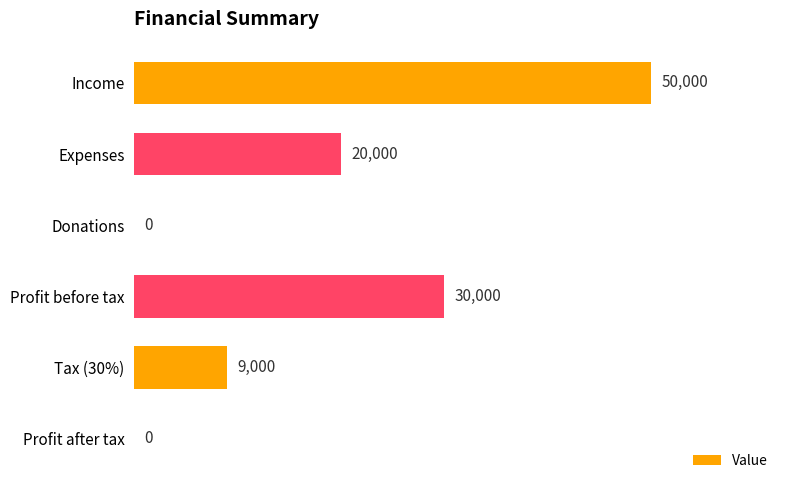

How many distinct data groups are displayed?

1